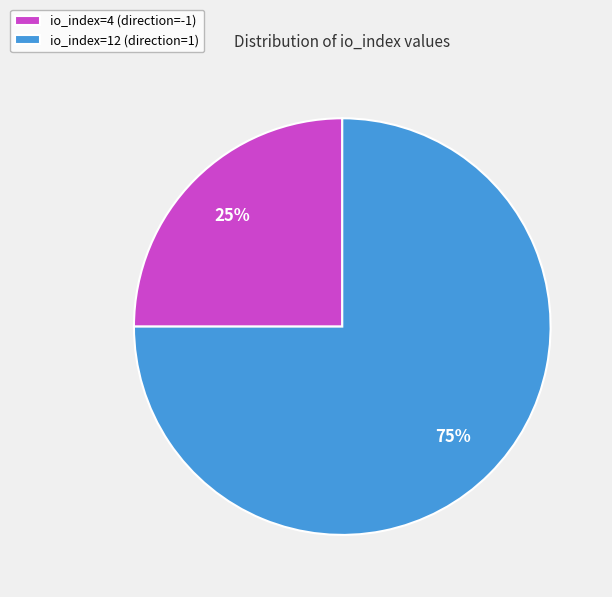

Count the number of slices in the pie.

2